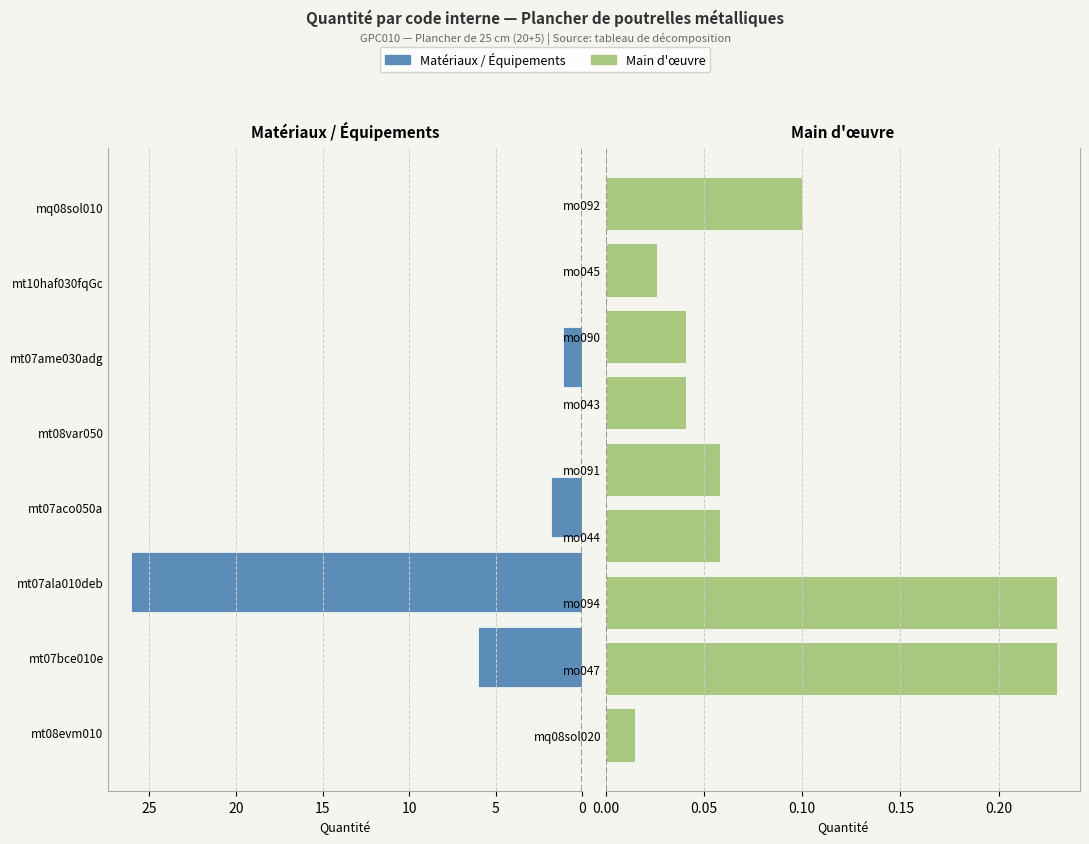

Does the chart contain stacked bars?

No